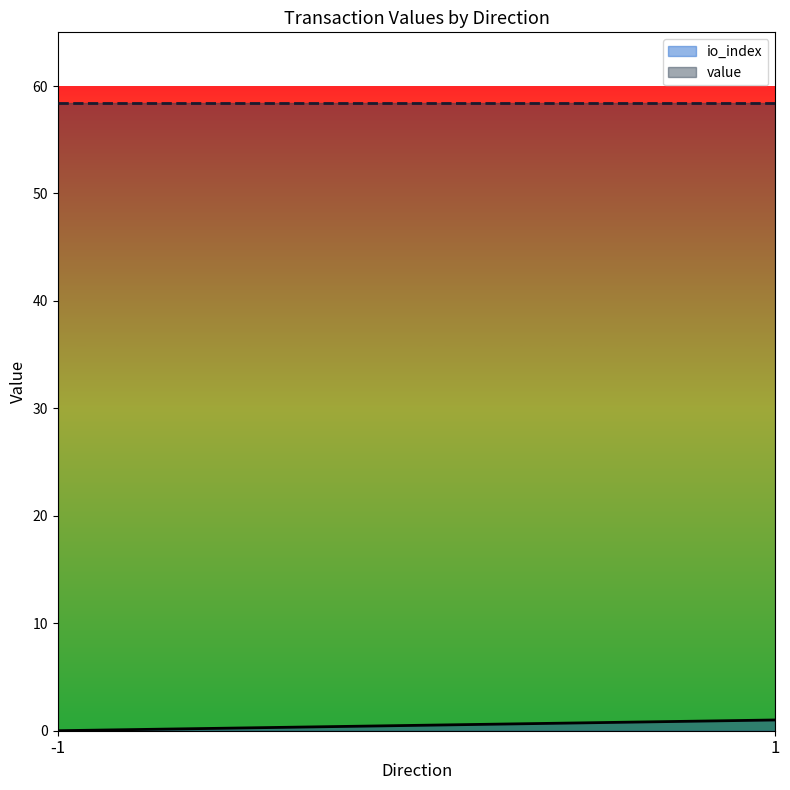

True or false: value and io_index intersect in this chart.

False